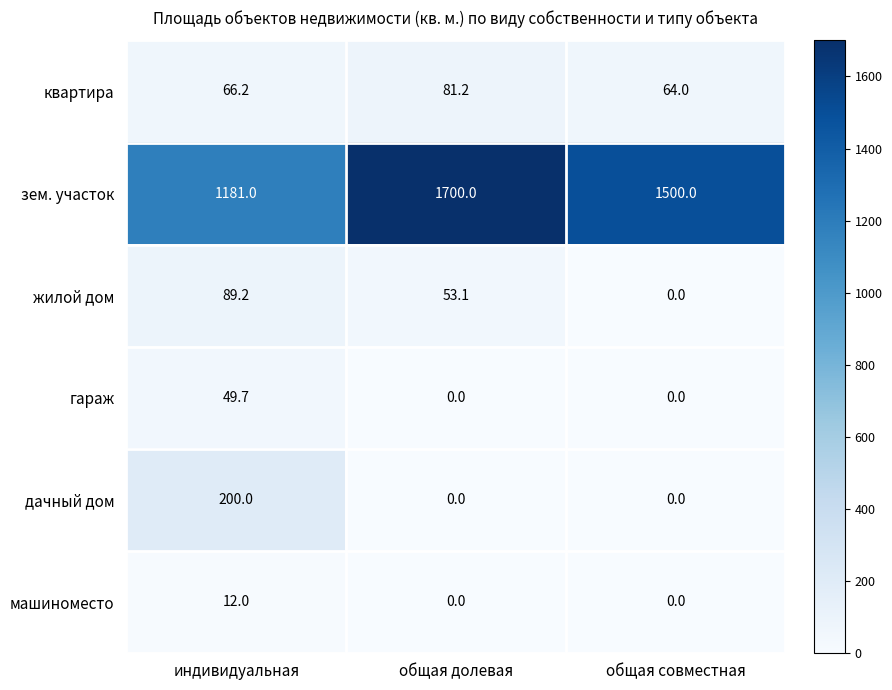

Which series changed the most between общая долевая and общая совместная?

зем. участок